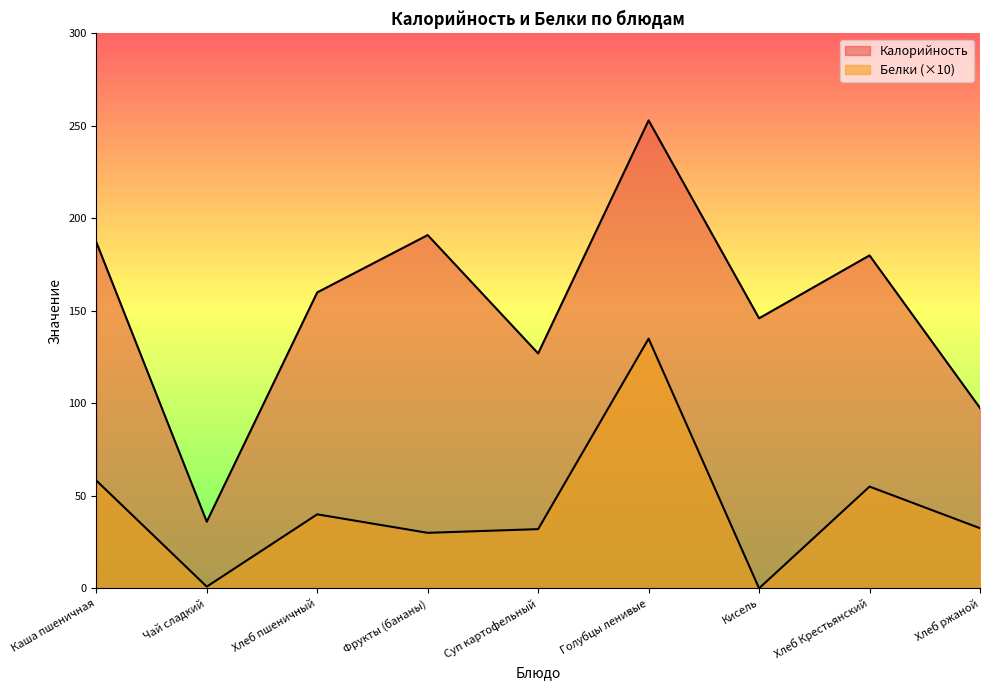

What is the spread (max minus min) of values at Голубцы ленивые?

118.0